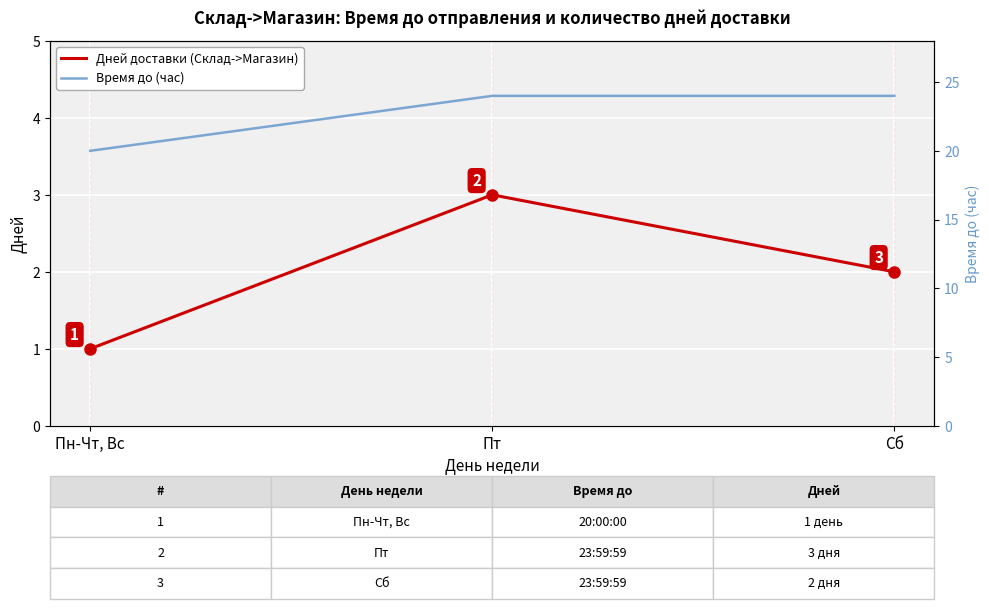

True or false: Дней доставки (Склад->Магазин) has a value of 2.0 at Сб.

True